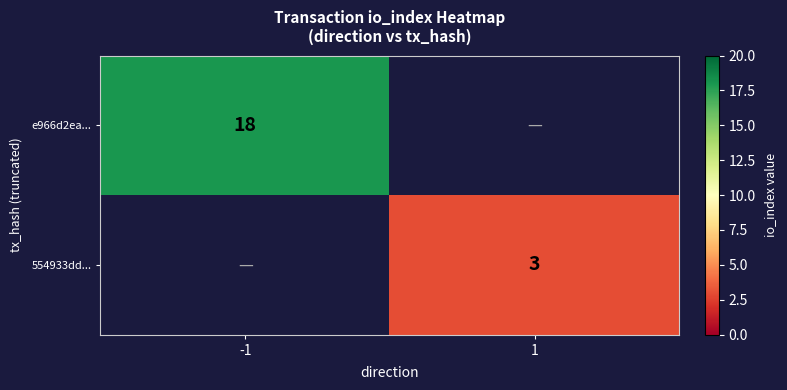

True or false: e966d2ea... has a value of 24 at -1.

False